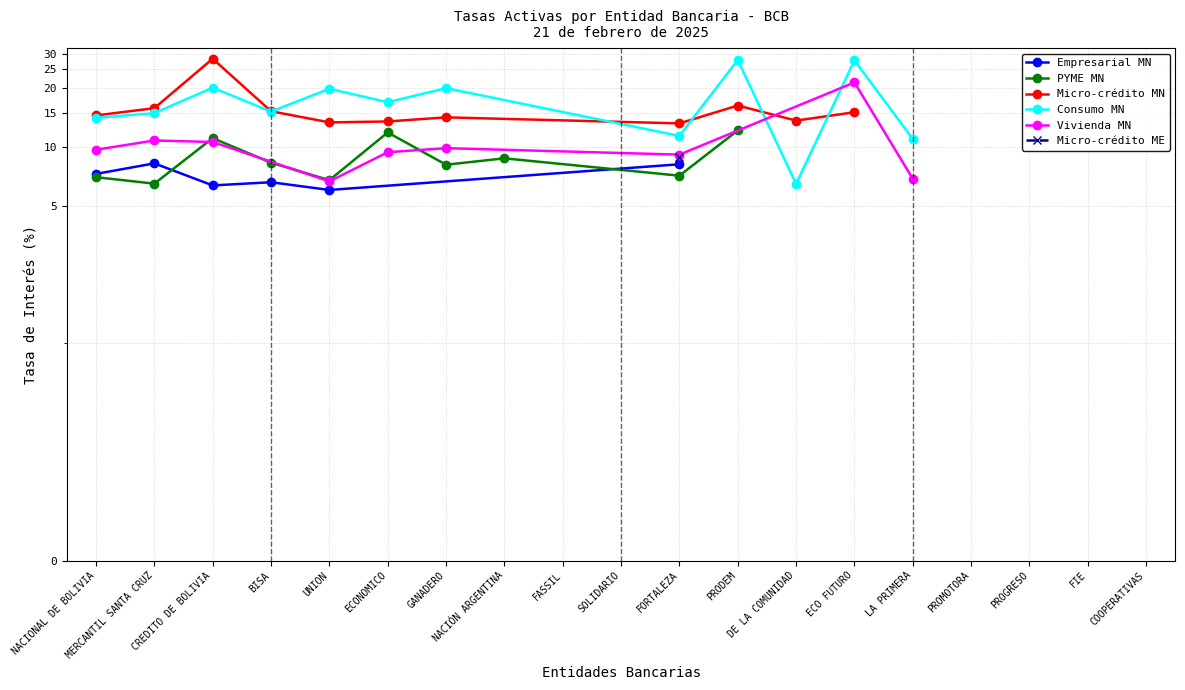

Which category has the highest value across all series?

CREDITO DE BOLIVIA